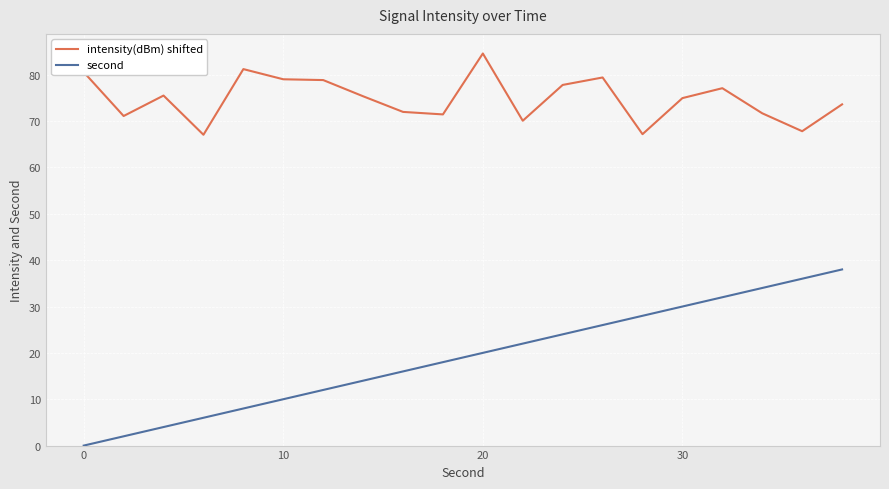

Which series has the largest total across all categories?

intensity(dBm) shifted